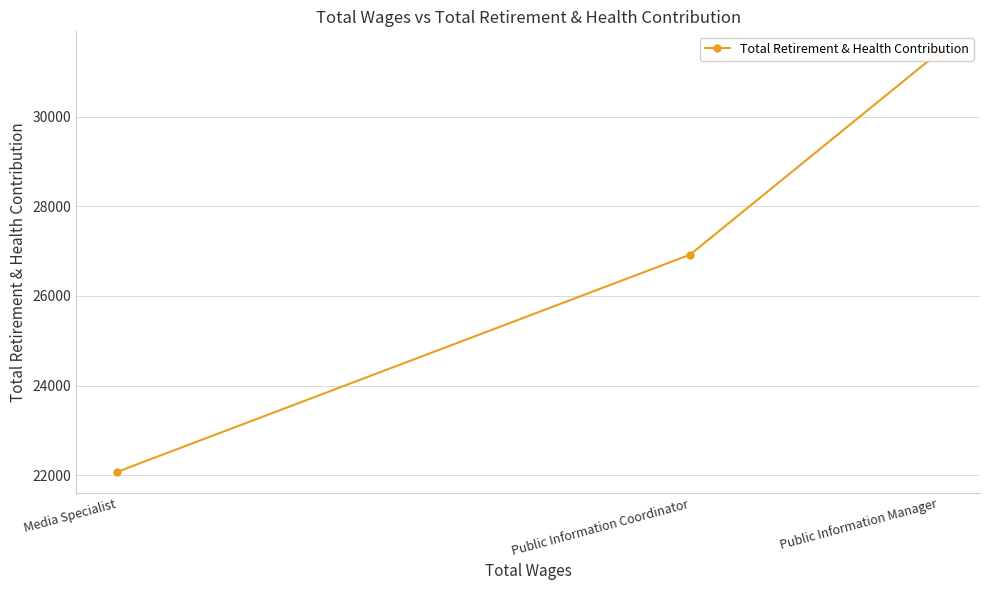

Does the chart have visible grid lines?

Yes